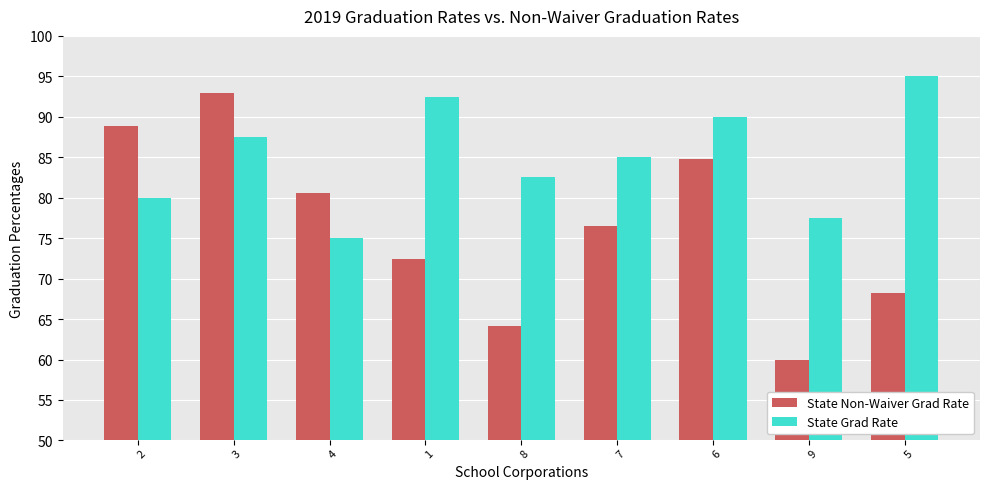

How many distinct data groups are displayed?

2